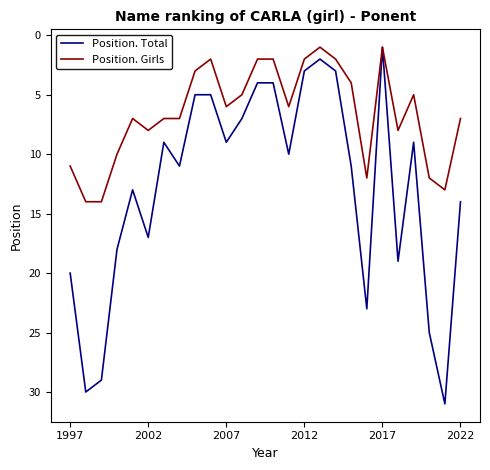

Which series has the largest range (max minus min)?

Position. Total